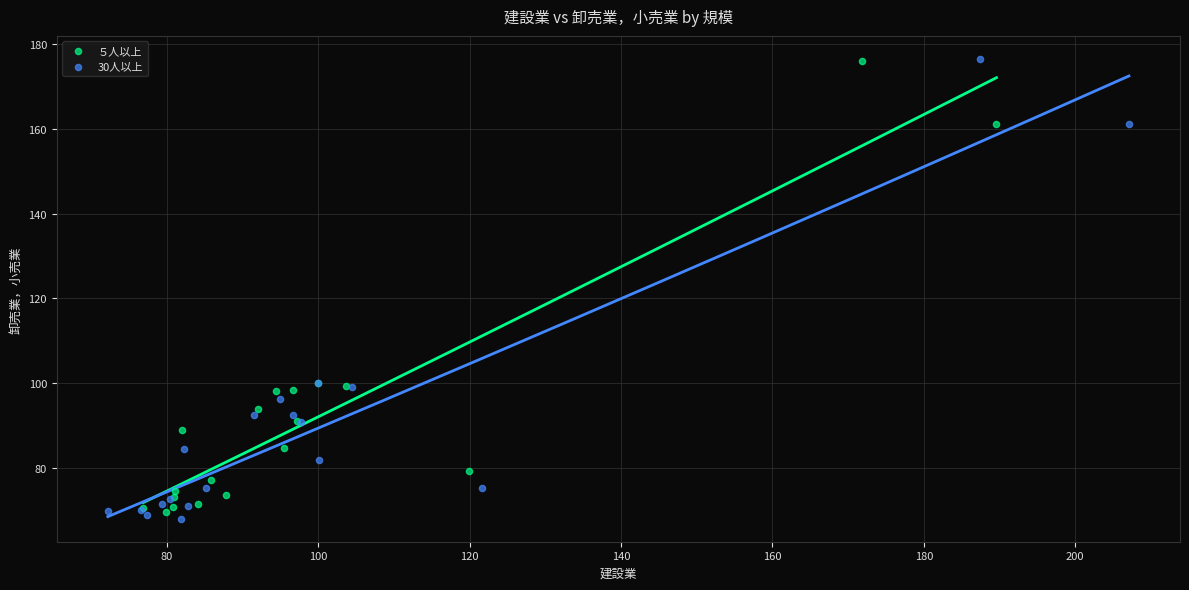

Which series has the largest Y range (max minus min)?

30人以上